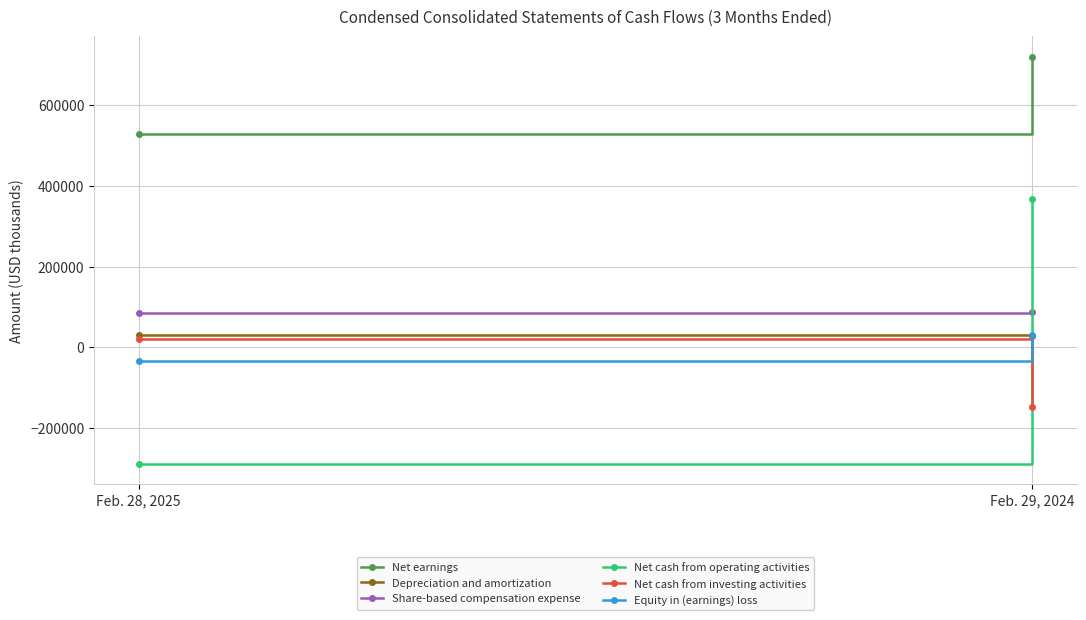

What is the value of the Depreciation and amortization point at the 2nd from the left?

27139